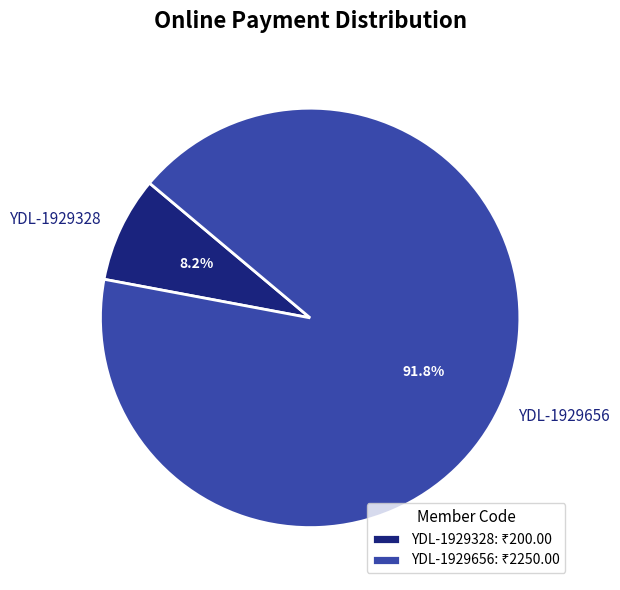

To the nearest percent, what portion does YDL-1929656 represent?

92%